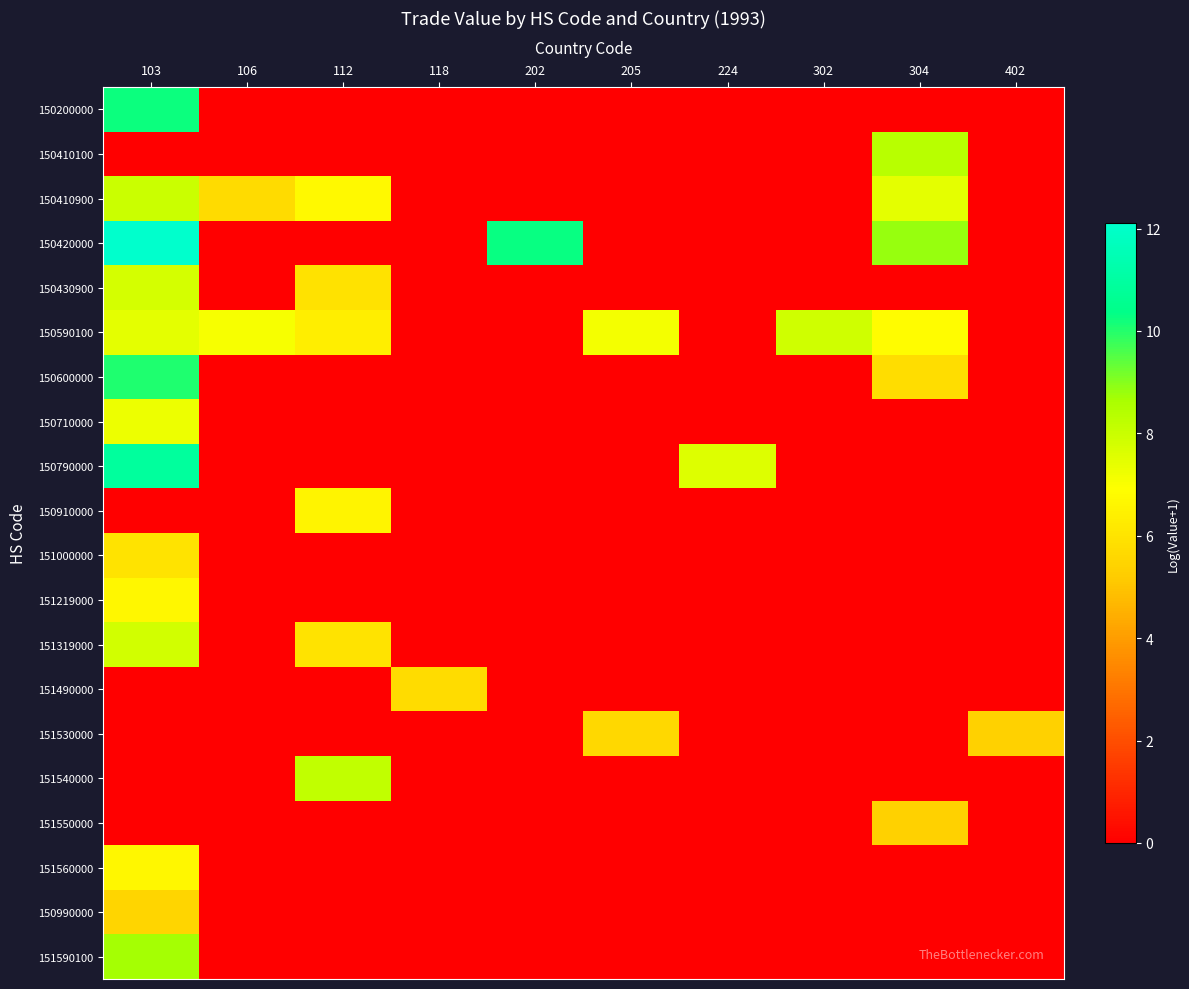

Which label corresponds to the smallest value in the chart?

106